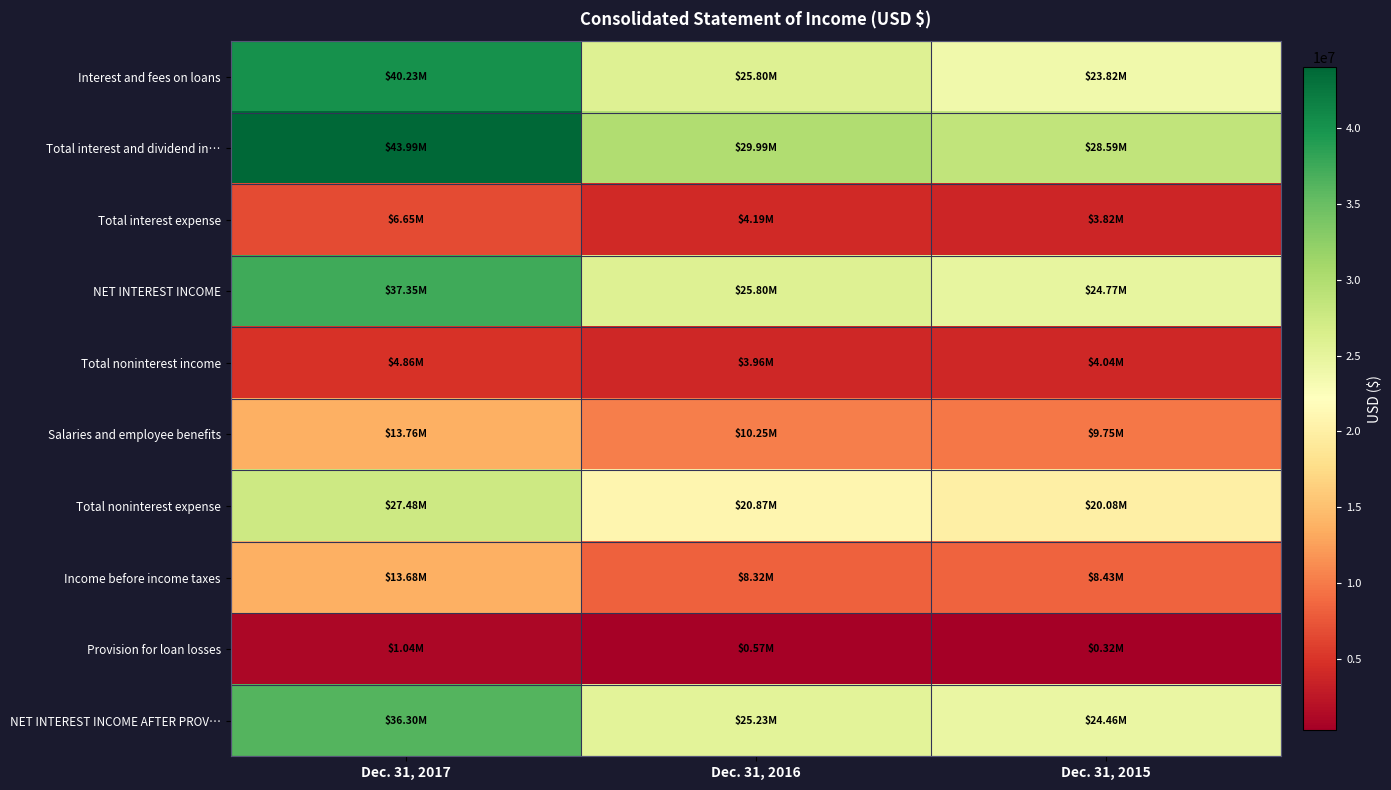

Rank the series at Dec. 31, 2016 from highest to lowest value.

Total interest and dividend in…, NET INTEREST INCOME, Interest and fees on loans, NET INTEREST INCOME AFTER PROV…, Total noninterest expense, Salaries and employee benefits, Income before income taxes, Total interest expense, Total noninterest income, Provision for loan losses